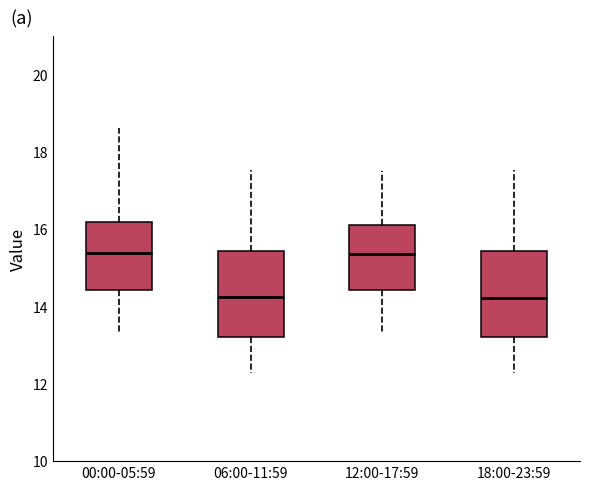

Reading left to right, read every box against the y-axis: the position of its median line, the range the box covers, and the ends of its whiskers. The values are not printed on the chart, so give them approximately, as read against the axis.

00:00-05:59: median 15.4, box 14.4 to 16.2, whiskers 13.4 to 18.6
06:00-11:59: median 14.2, box 13.2 to 15.4, whiskers 12.2 to 17.6
12:00-17:59: median 15.4, box 14.4 to 16.2, whiskers 13.4 to 17.6
18:00-23:59: median 14.2, box 13.2 to 15.4, whiskers 12.2 to 17.6